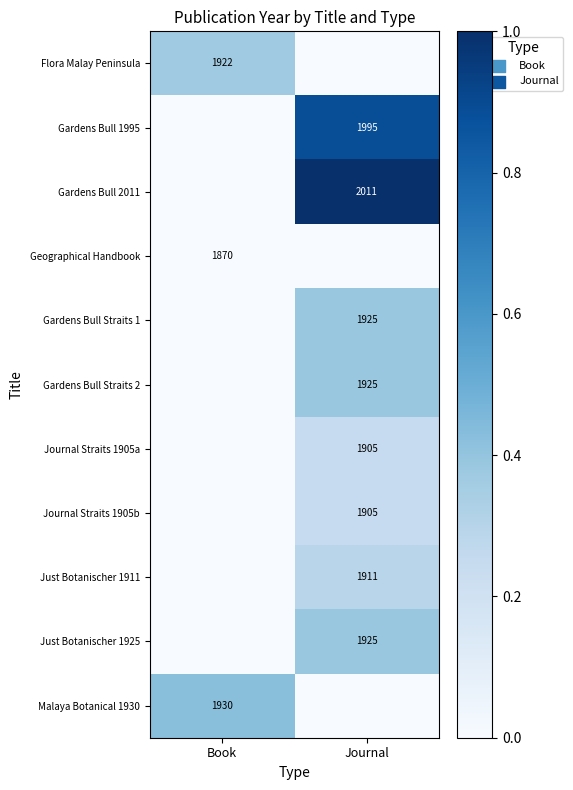

Is it true that Flora Malay Peninsula equals 1922 at Book?

True